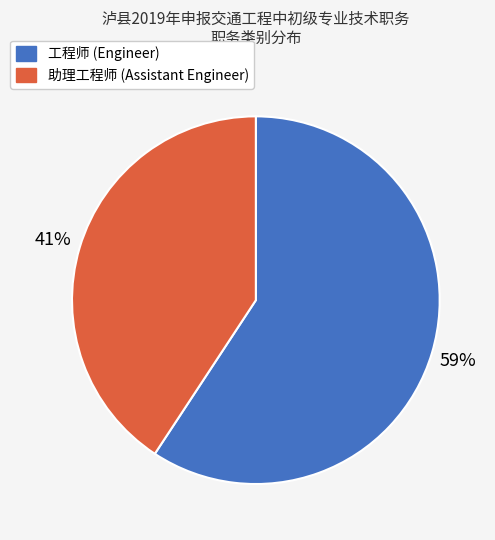

What percentage is the 工程师 slice, to the nearest percent?

59%